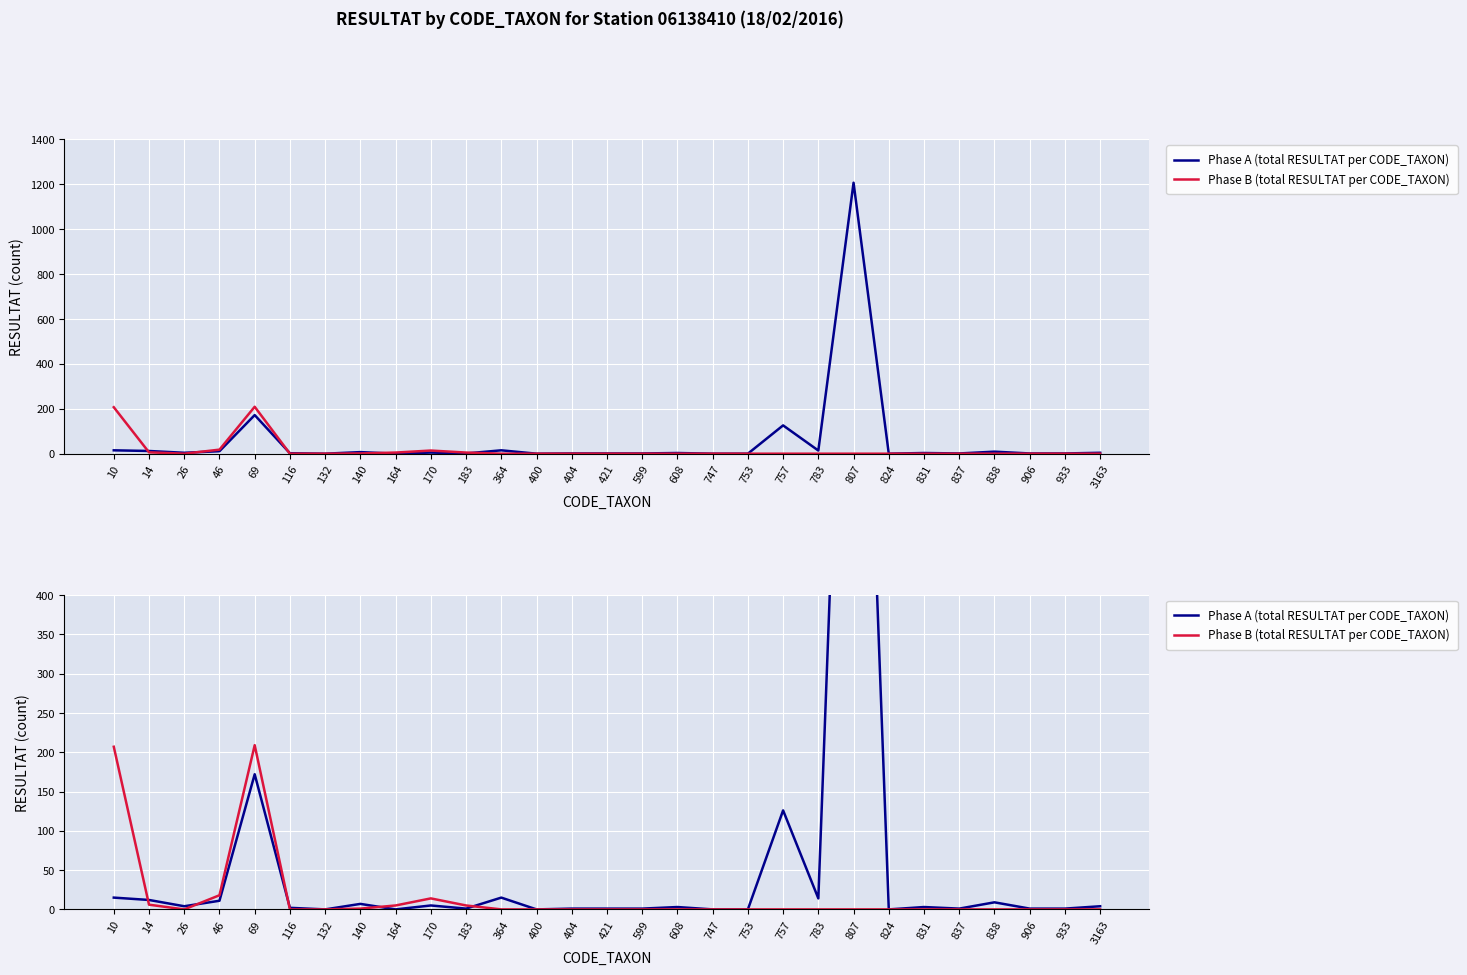

How many intersections are there between Phase A (total RESULTAT per CODE_TAXON) and Phase B (total RESULTAT per CODE_TAXON)?

5